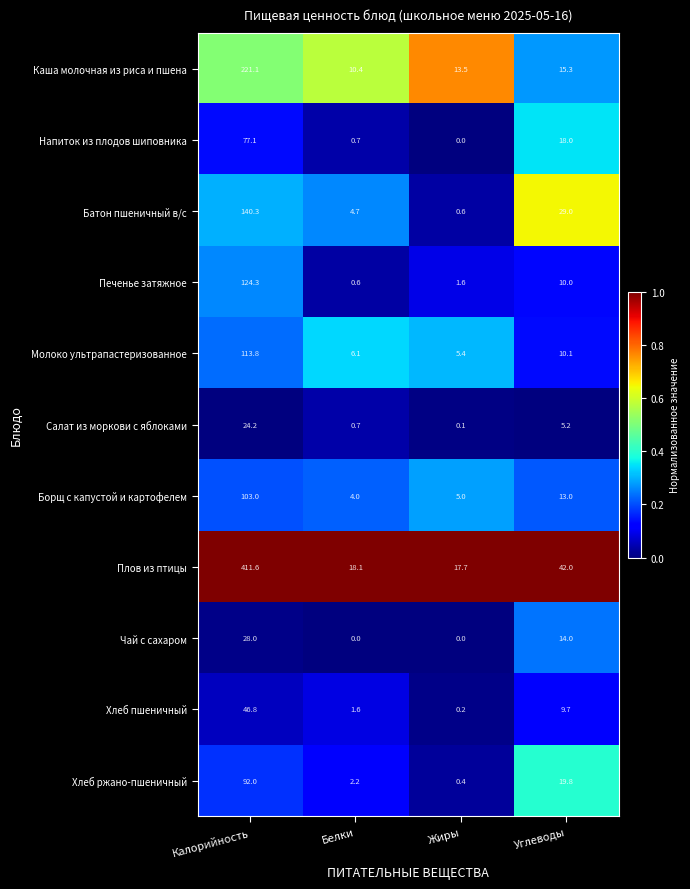

What is the highest value of the Напиток из плодов шиповника series?

77.1